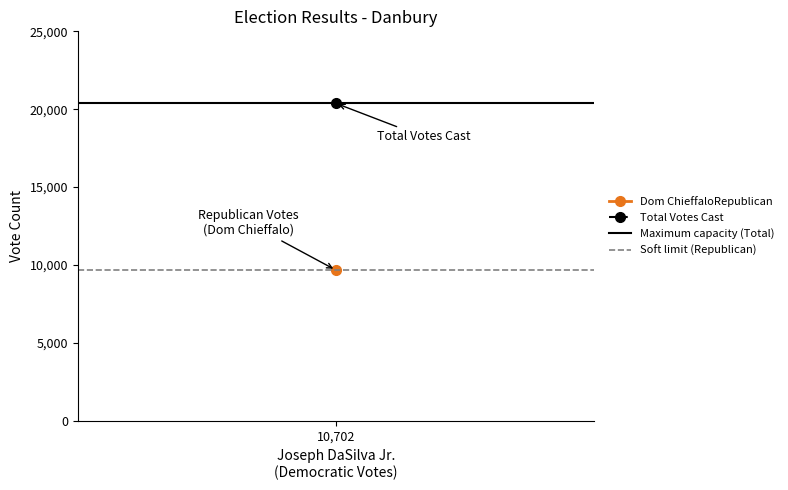

What is the smallest value displayed?

9680